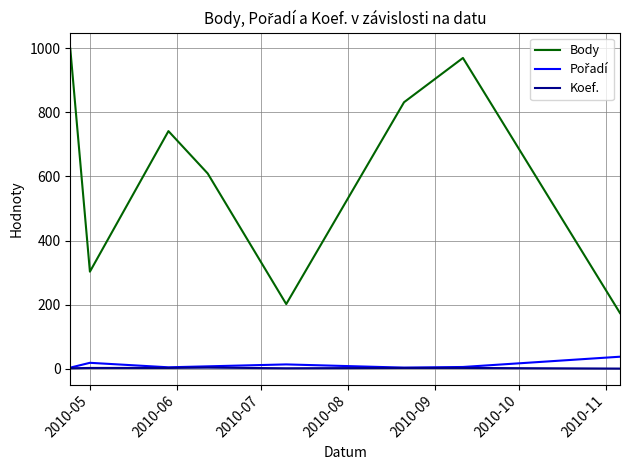

True or false: Body and Koef. cross at least once.

False